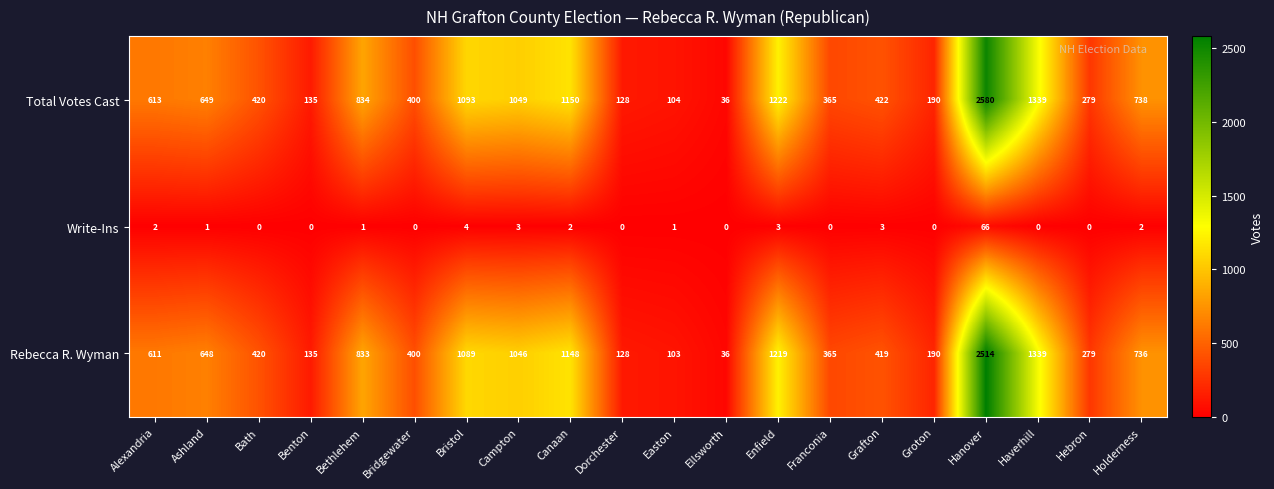

Which series has the widest spread of values?

Total Votes Cast